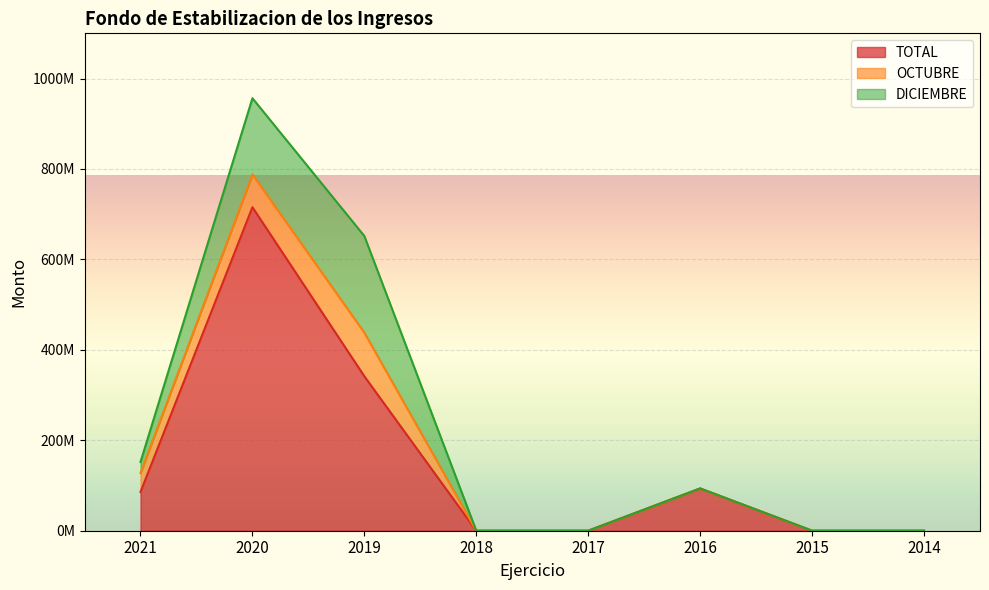

Rank the series by their average value, from lowest to highest.

OCTUBRE, DICIEMBRE, TOTAL